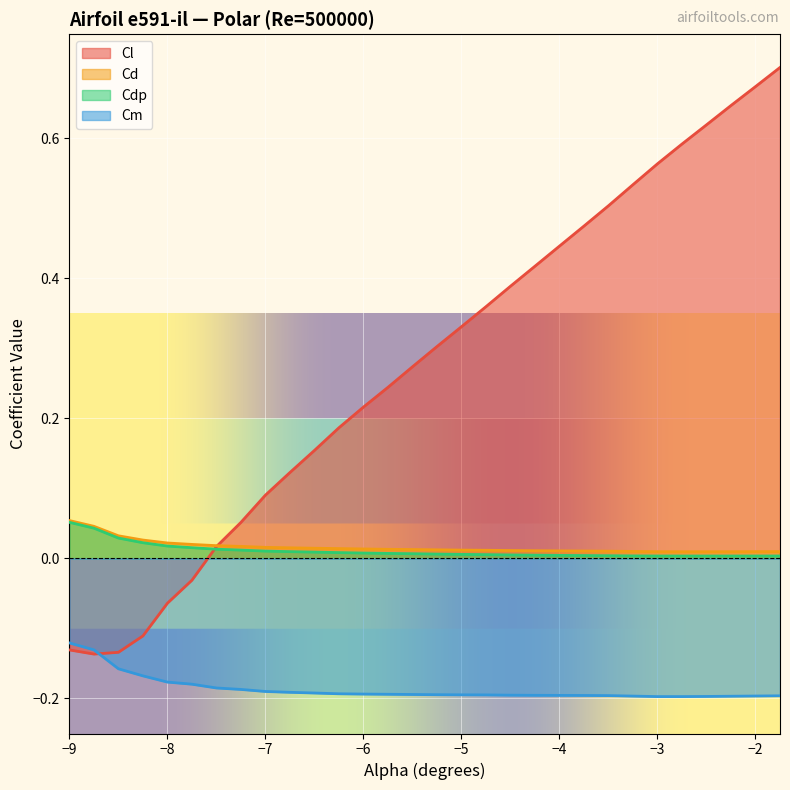

Between -7.75 and -3.75, which series saw the biggest shift?

Cl